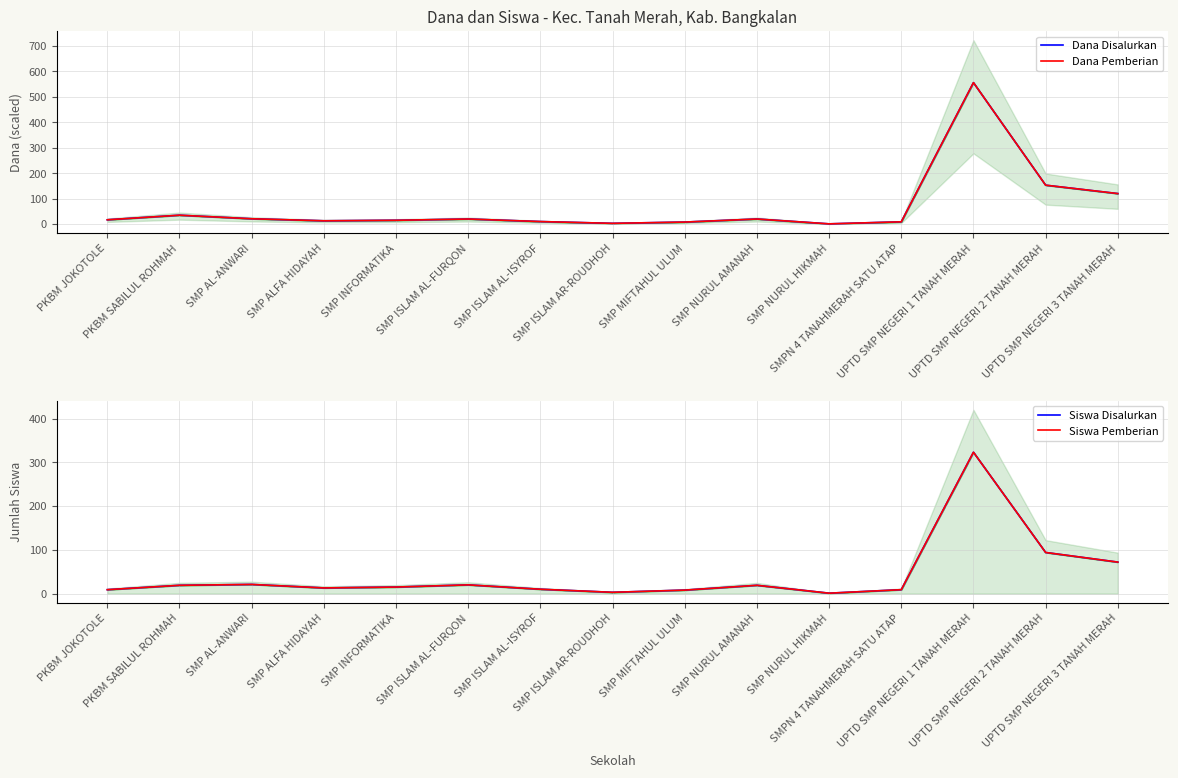

True or false: Siswa Pemberian has more than 2 interior local peaks.

True